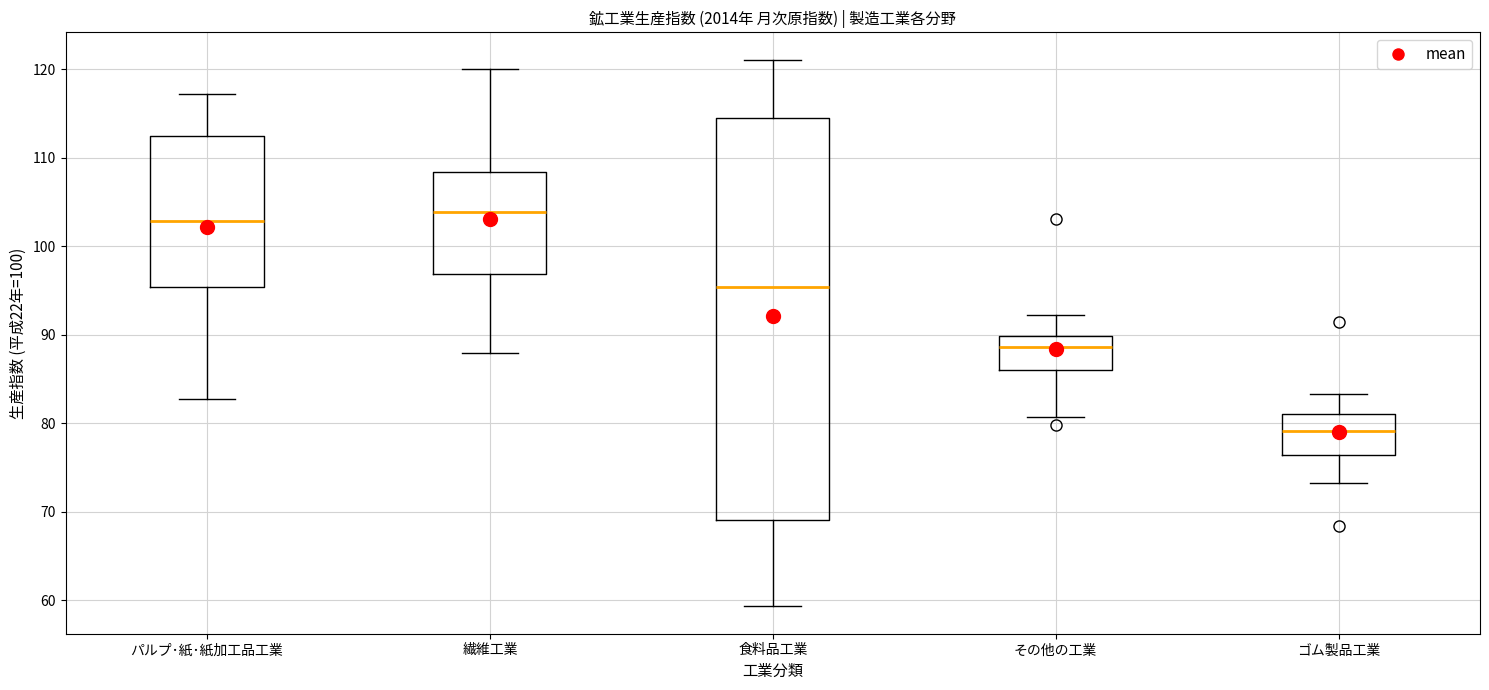

Reading left to right, transcribe this box plot: for each box, give where its median line is, the range the box spans, and where its two whiskers end, as read against the y-axis. The values are not printed on the chart, so give them approximately, as read against the axis.

パルプ･紙･紙加工品工業: median 103, box 95 to 112, whiskers 83 to 117
繊維工業: median 104, box 97 to 108, whiskers 88 to 120
食料品工業: median 95, box 69 to 115, whiskers 59 to 121
その他の工業: median 89, box 86 to 90, whiskers 81 to 92
ゴム製品工業: median 79, box 76 to 81, whiskers 73 to 83